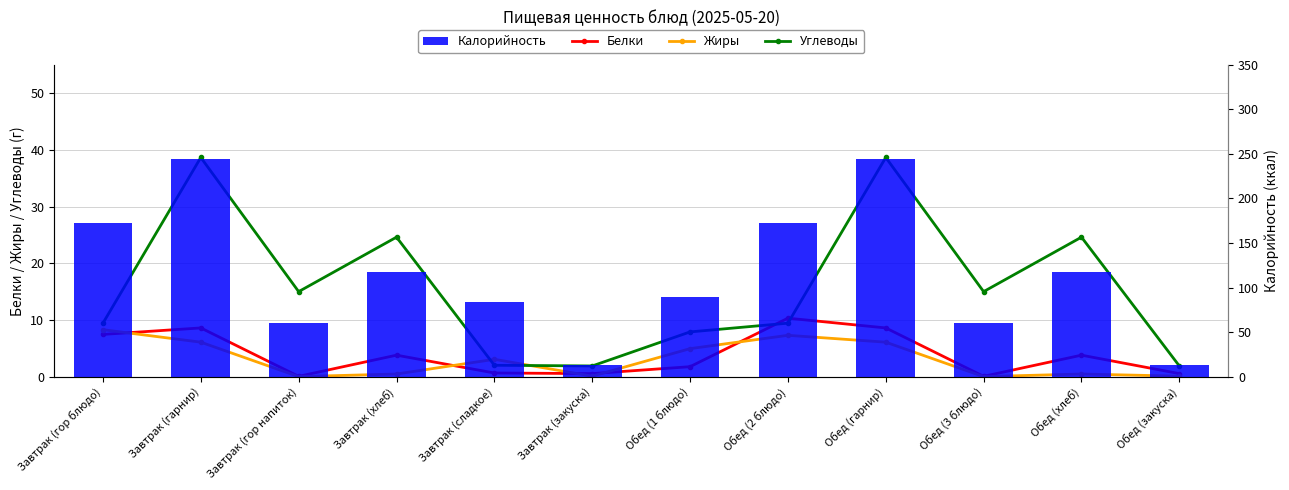

What is the sum of all Углеводы values?

189.1